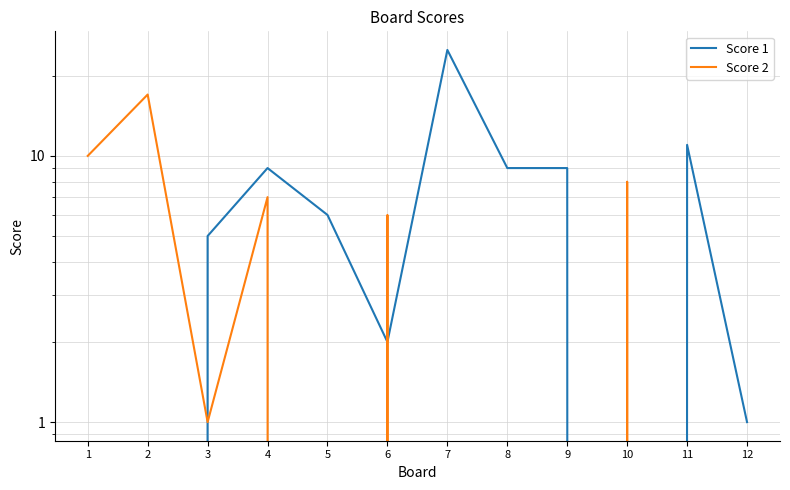

Reading left to right, extract all data points from this chart.

Score 1: 1=0	2=0	3=5	4=9	5=6	6=2	7=25	8=9	9=9	10=0	11=11	12=1
Score 2: 1=10	2=17	3=1	4=7	5=0	6=6	7=0	8=0	9=0	10=8	11=0	12=0